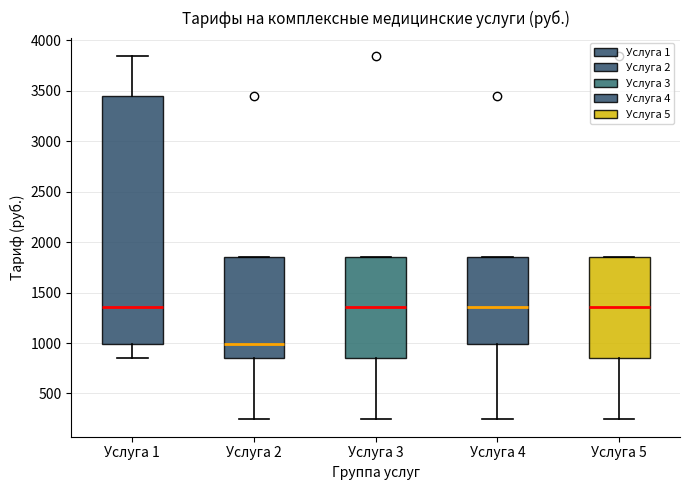

Which box is the tallest, from its lower edge to its upper edge?

Услуга 1